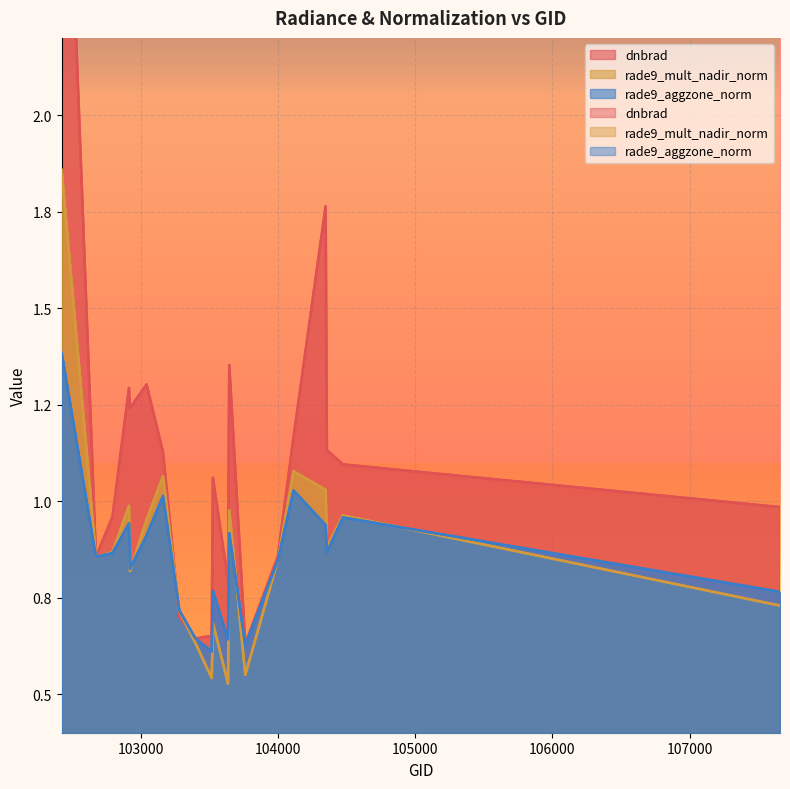

Which has a higher value, 103515 or 102912?

102912